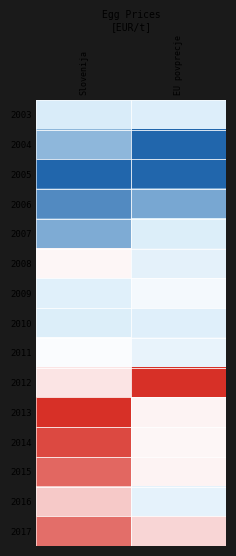

Reading left to right, list all the values displayed in this chart.

2003: Slovenija=0.3	EU povprecje=0.3
2004: Slovenija=0.2	EU povprecje=0.0
2005: Slovenija=0.0	EU povprecje=0.0
2006: Slovenija=0.1	EU povprecje=0.1
2007: Slovenija=0.1	EU povprecje=0.3
2008: Slovenija=0.5	EU povprecje=0.4
2009: Slovenija=0.3	EU povprecje=0.4
2010: Slovenija=0.3	EU povprecje=0.3
2011: Slovenija=0.5	EU povprecje=0.4
2012: Slovenija=0.6	EU povprecje=1.0
2013: Slovenija=1.0	EU povprecje=0.6
2014: Slovenija=1.0	EU povprecje=0.5
2015: Slovenija=0.9	EU povprecje=0.6
2016: Slovenija=0.8	EU povprecje=0.4
2017: Slovenija=0.9	EU povprecje=0.7